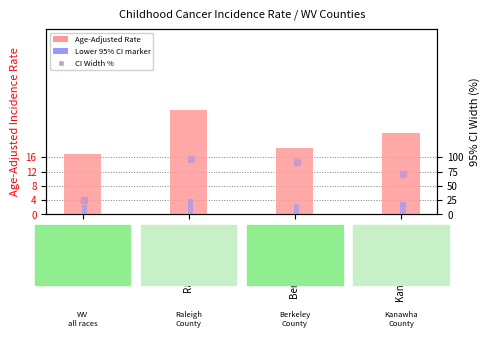

What is the approximate value of CI Width % at West Virginia?

24.7